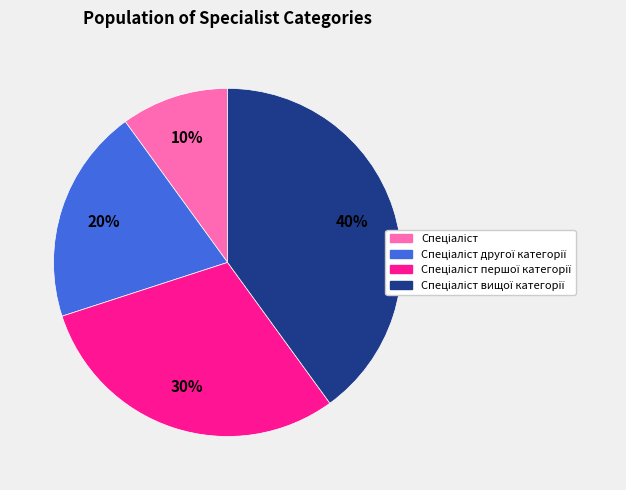

Count the number of slices in the pie.

4